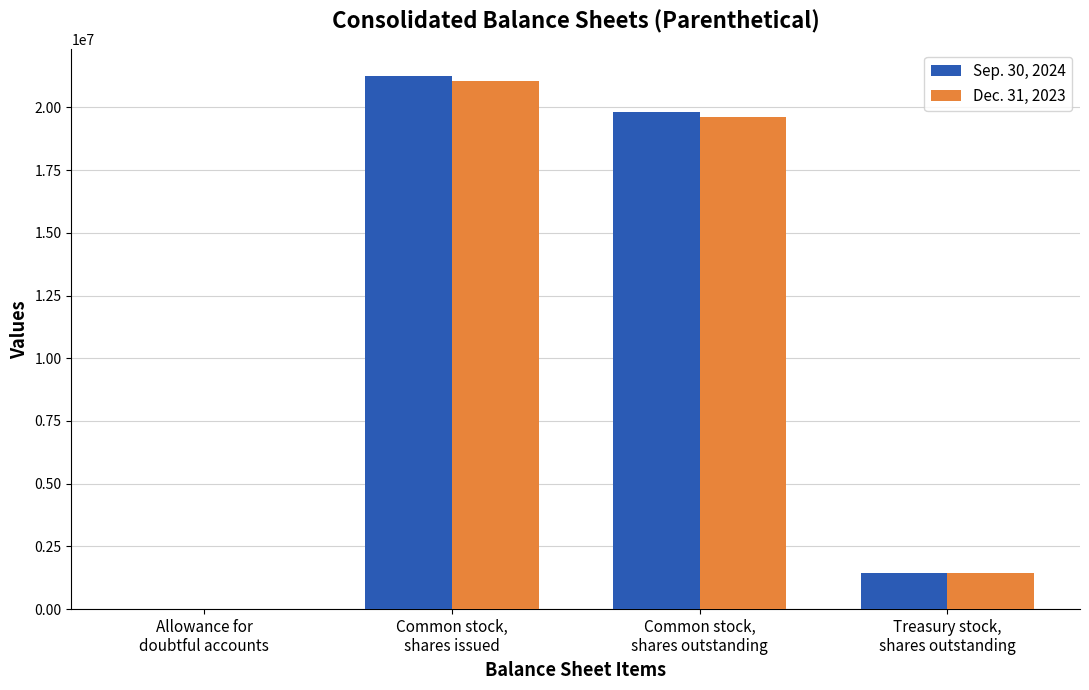

What is the sum of the Sep. 30, 2024 values at Common stock,
shares issued and Allowance for
doubtful accounts?

21256266